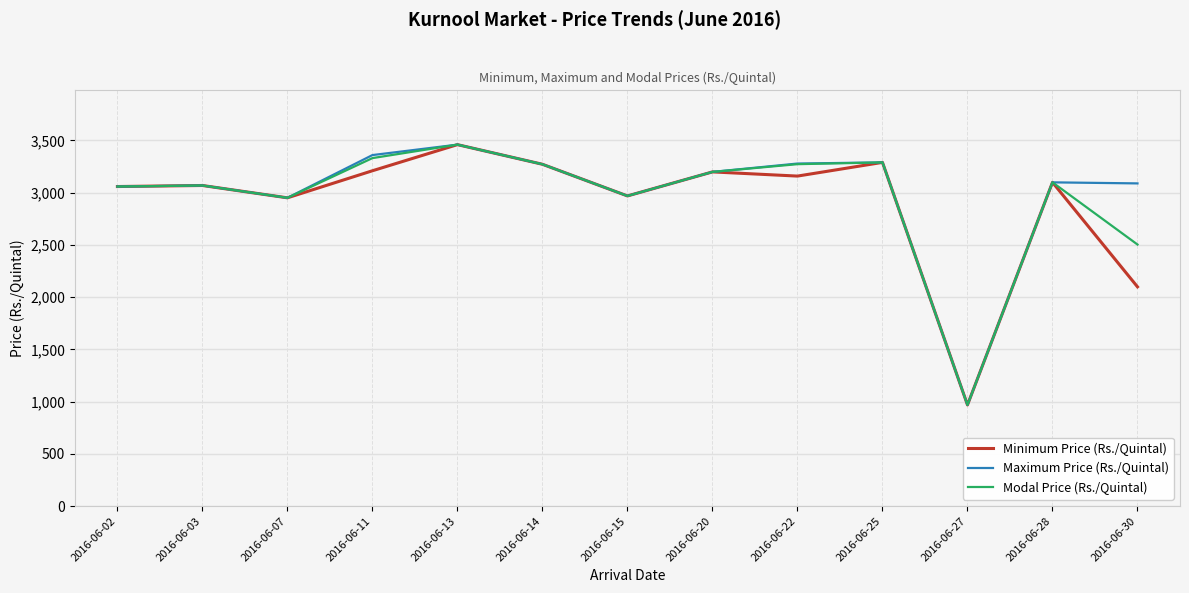

How many interior local valleys does the Maximum Price (Rs./Quintal) series have?

3